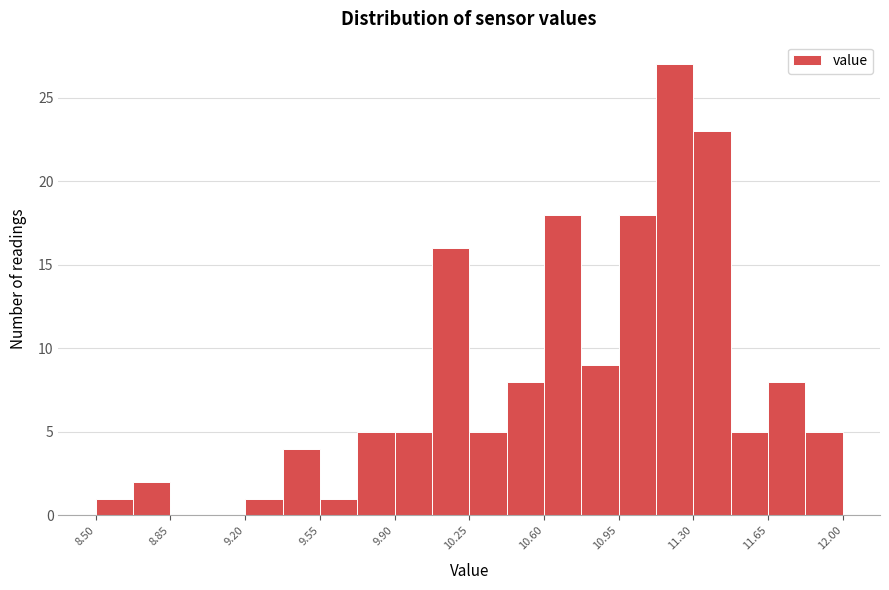

Read against the x-axis, roughly where is the centre of the tallest bar?

11.20